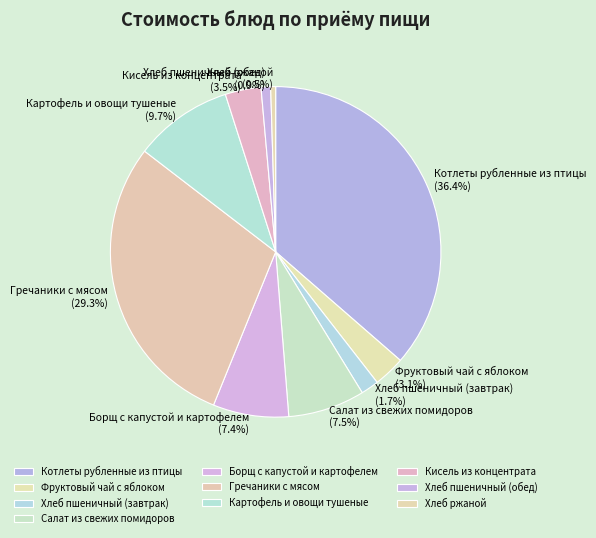

Is there a majority slice in this chart?

No